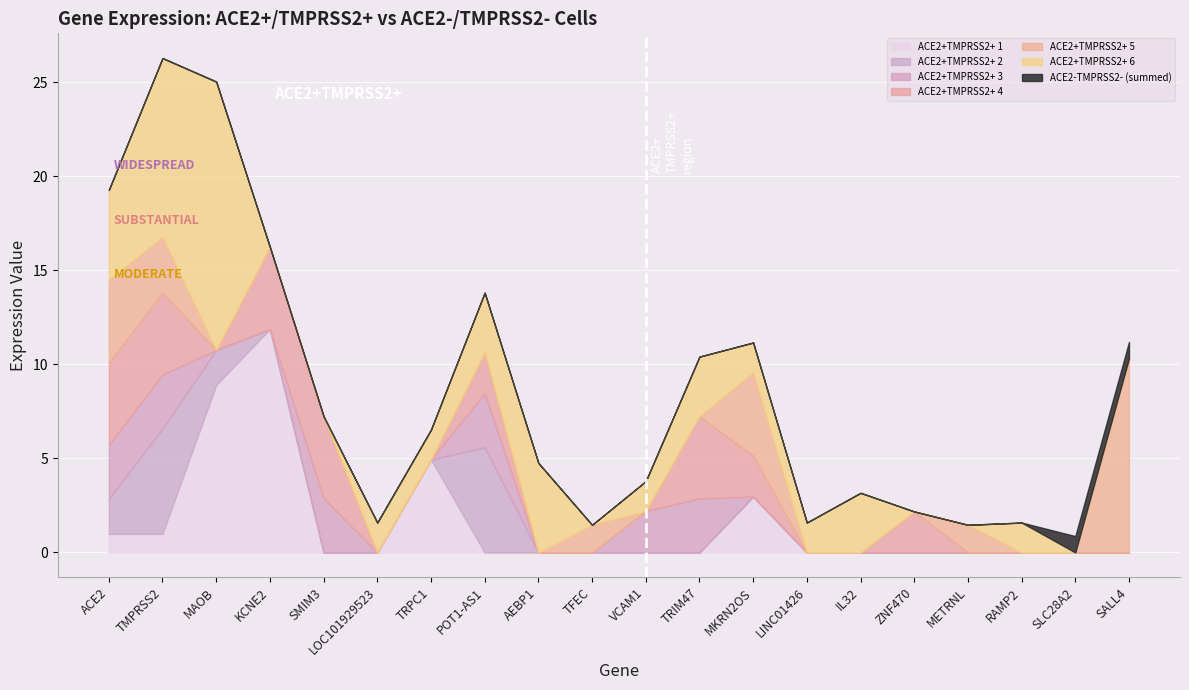

True or false: ACE2-TMPRSS-8 has more than 1 points higher than both neighbors.

False